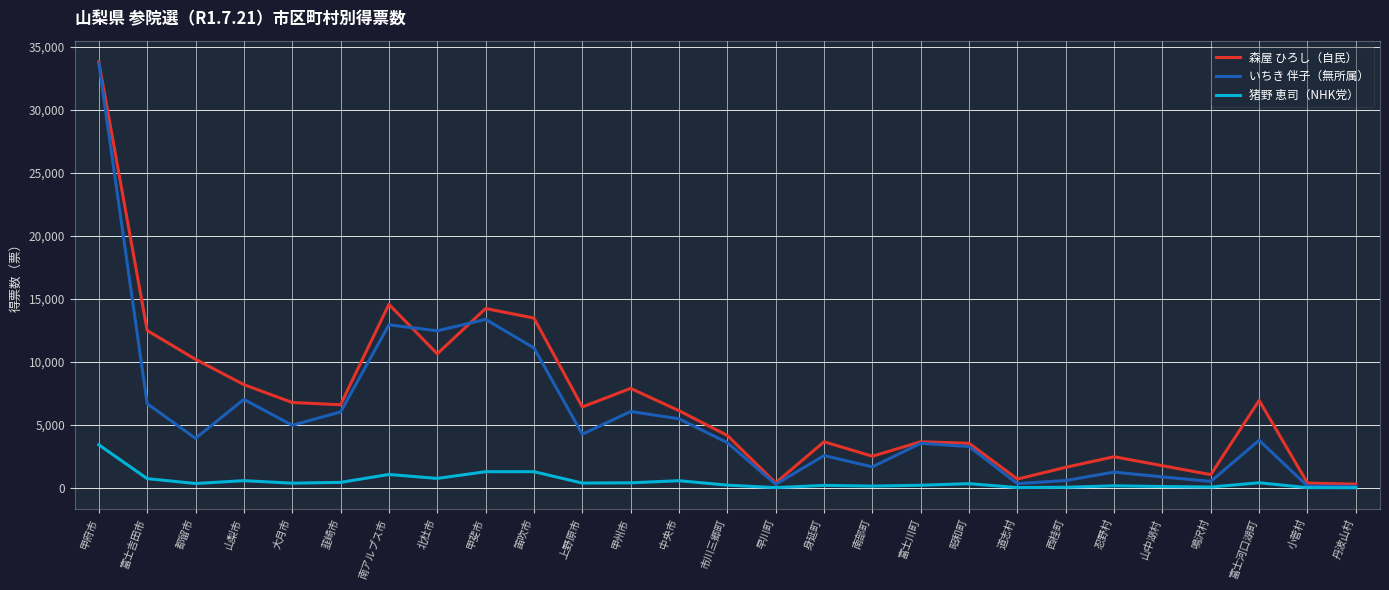

List the series in order of their overall mean, highest first.

森屋 ひろし（自民）, いちき 伴子（無所属）, 猪野 恵司（NHK党）